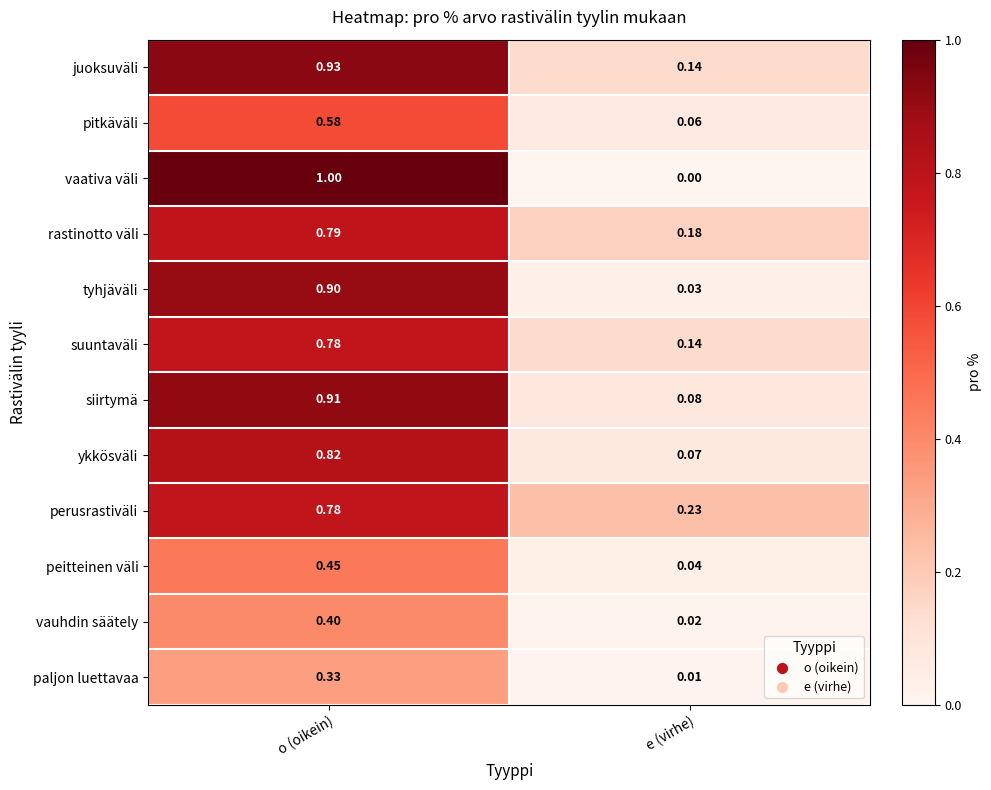

Which series has the widest spread of values?

vaativa väli